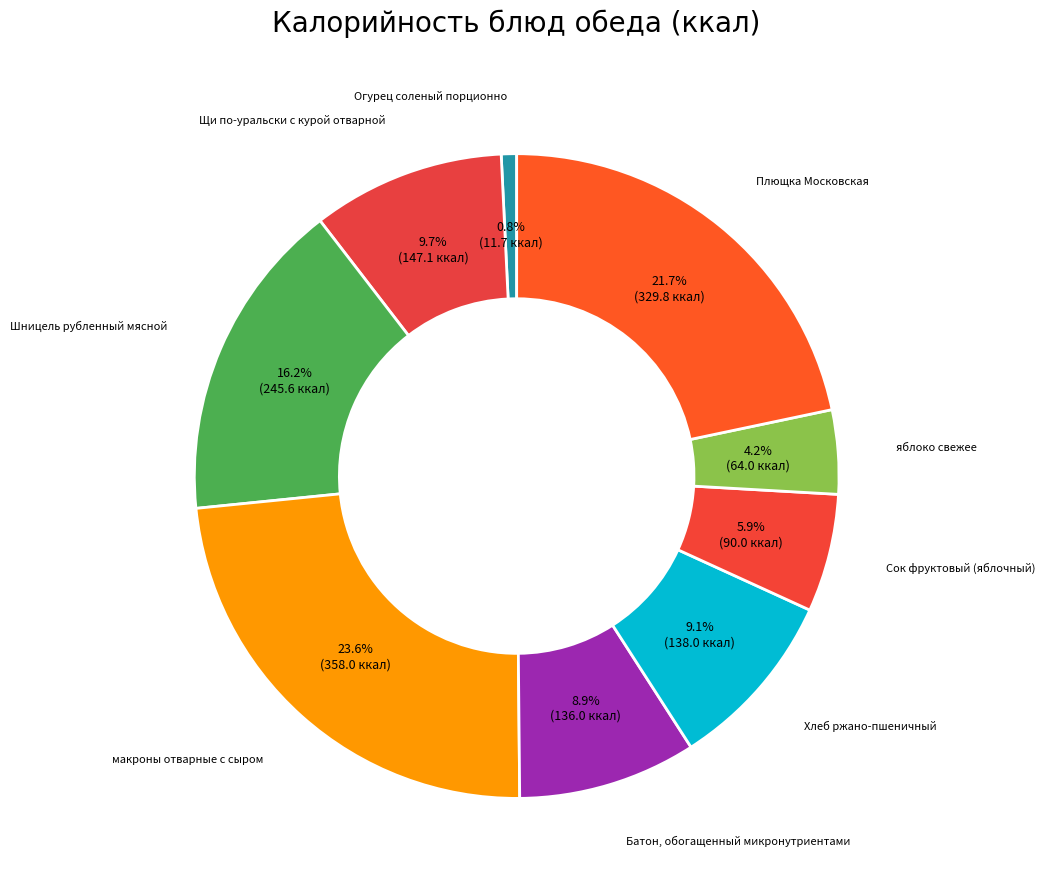

To the nearest percent, what is the difference between the largest and smallest slice percentages?

23%